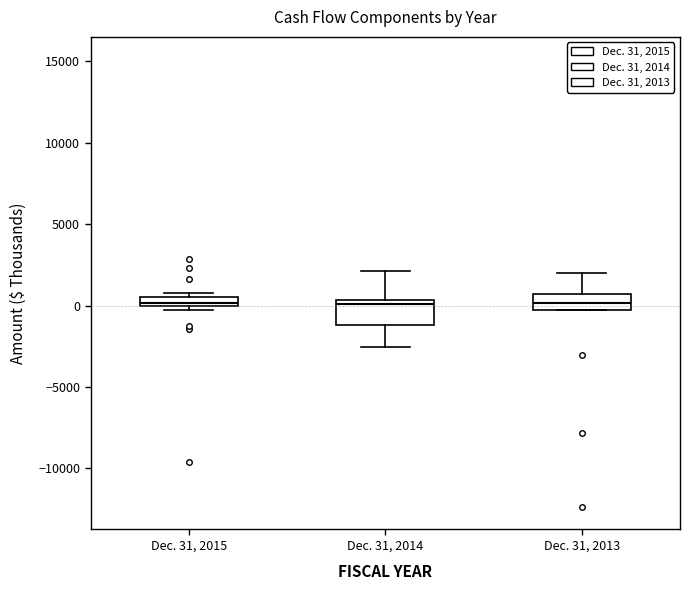

Where does the median line of the box for Dec. 31, 2014 sit on the y-axis? The values are not printed on the chart, so give them approximately, as read against the axis.

0